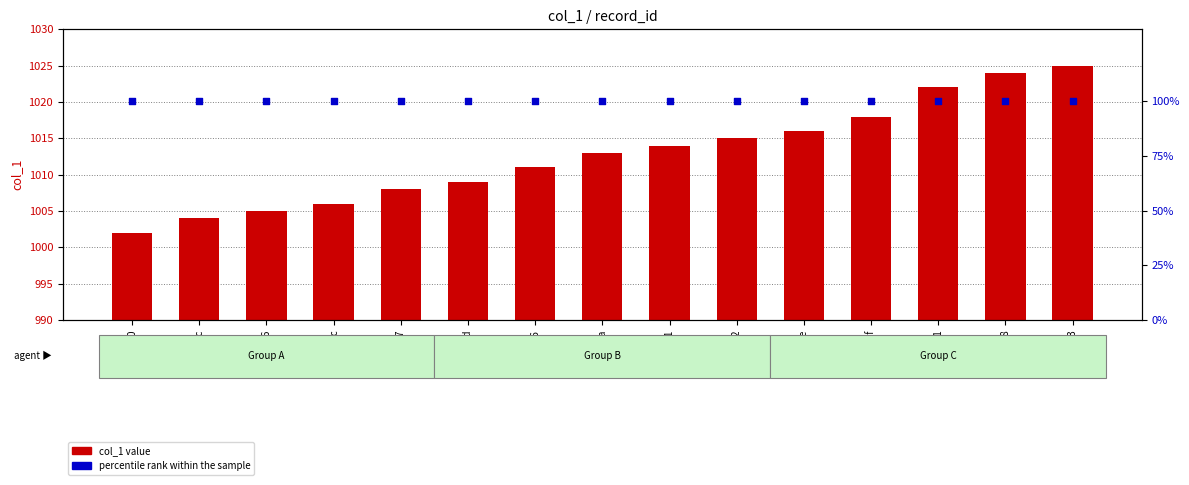

What are all the series names shown in the legend?

col_1 value, percentile rank within the sample